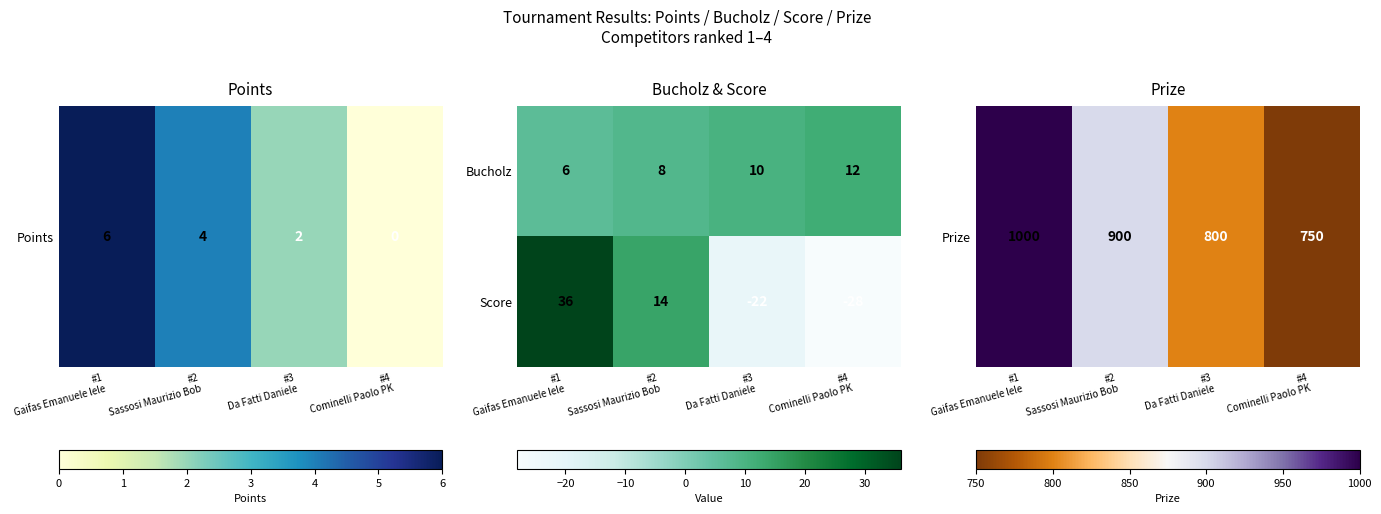

What is the difference between the maximum and minimum values in the Score series?

64